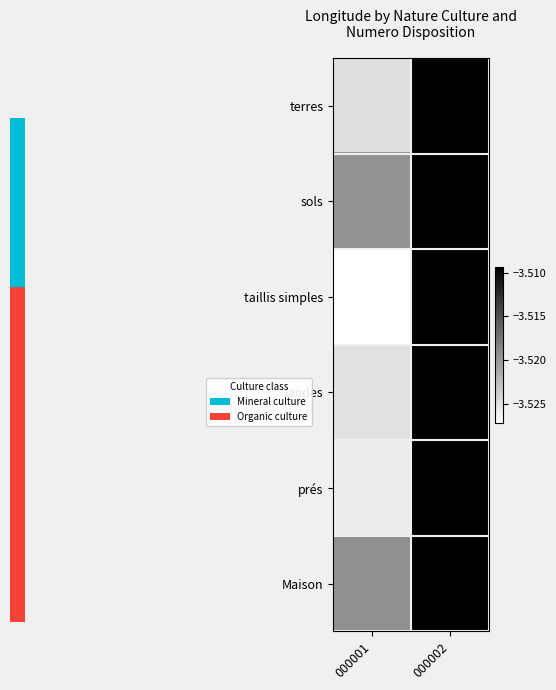

What is the total value across all series at 000002?

-21.1